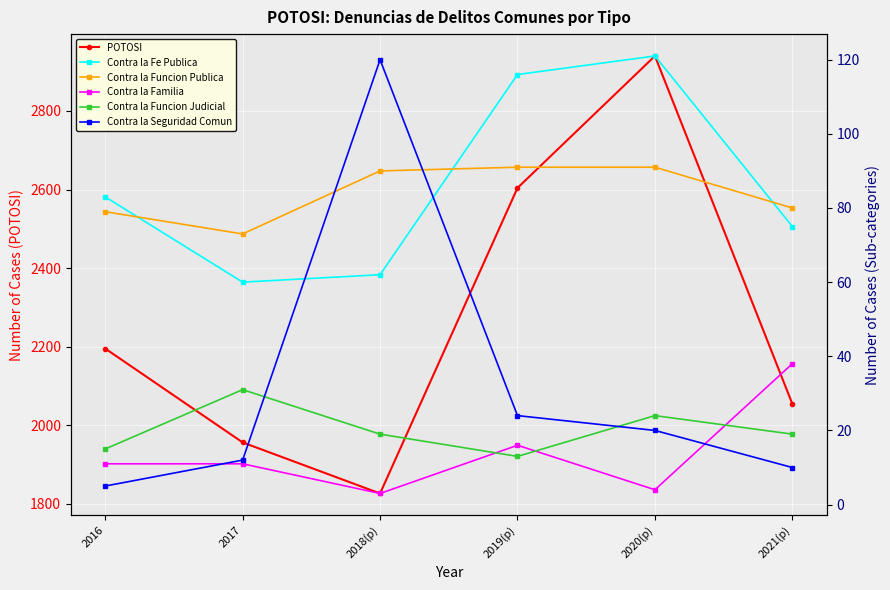

True or false: POTOSI and Contra la Fe Publica cross at least once.

False